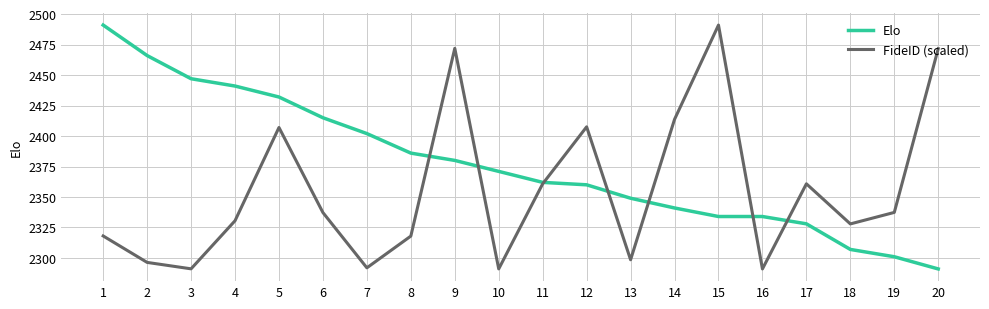

Where do Elo and FideID (scaled) first cross each other?

8 and 9